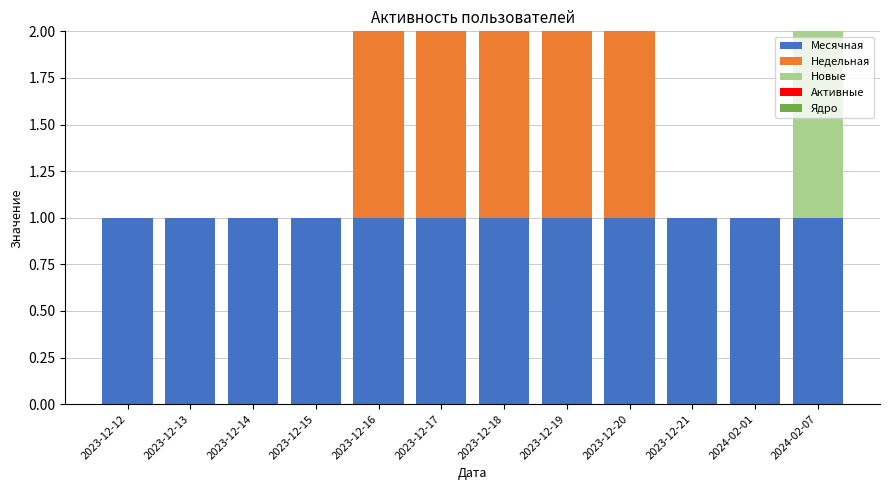

The Месячная series shows 1 at 2023-12-13. True or false?

True